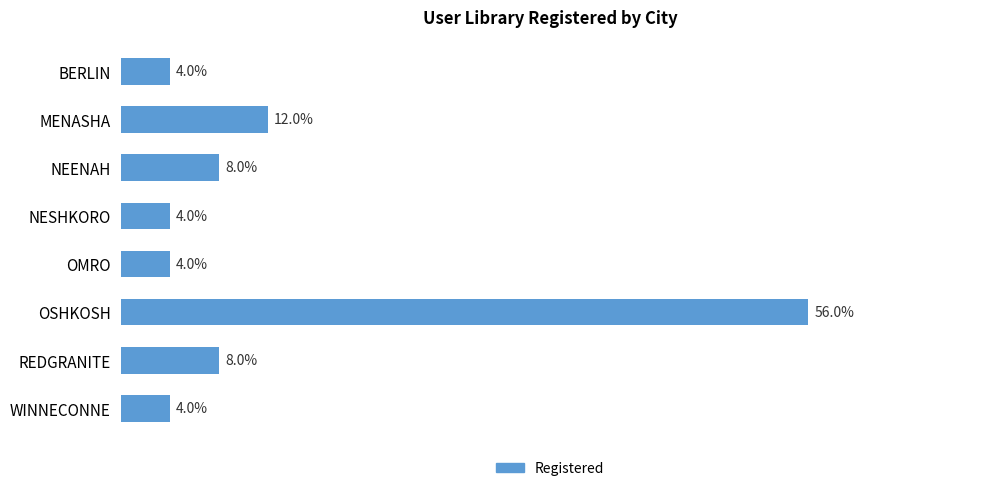

Which category has the highest value across all series?

OSHKOSH